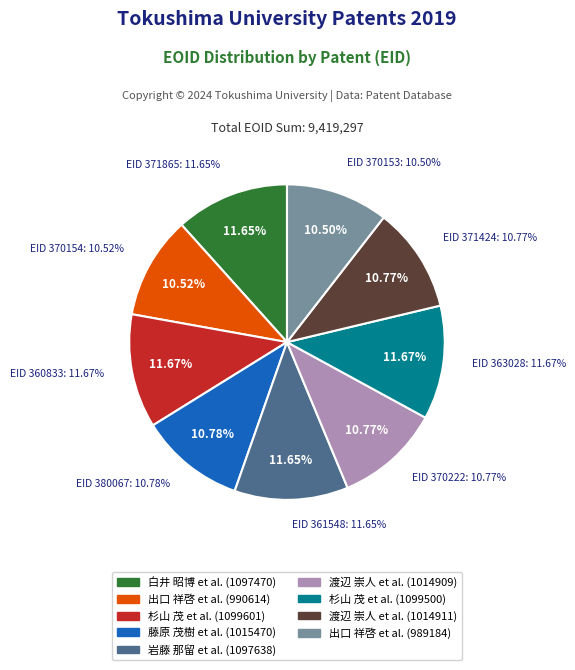

Rank the categories by value from highest to lowest.

360833, 363028, 361548, 371865, 380067, 371424, 370222, 370154, 370153